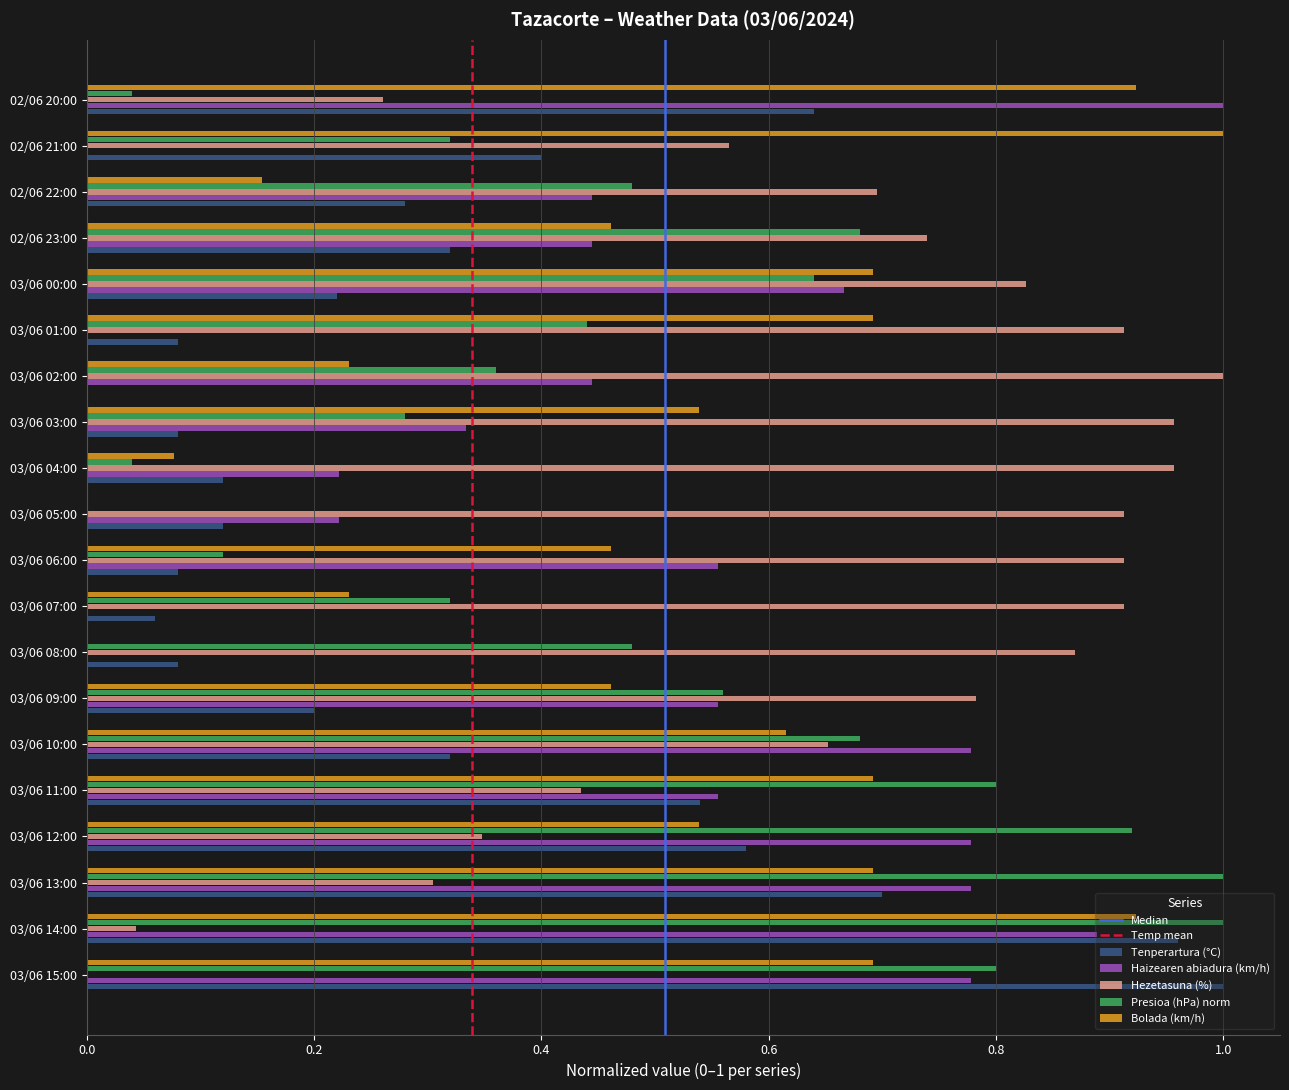

The value of Bolada (km/h) at 03/06 05:00 is 0.0. True or false?

True